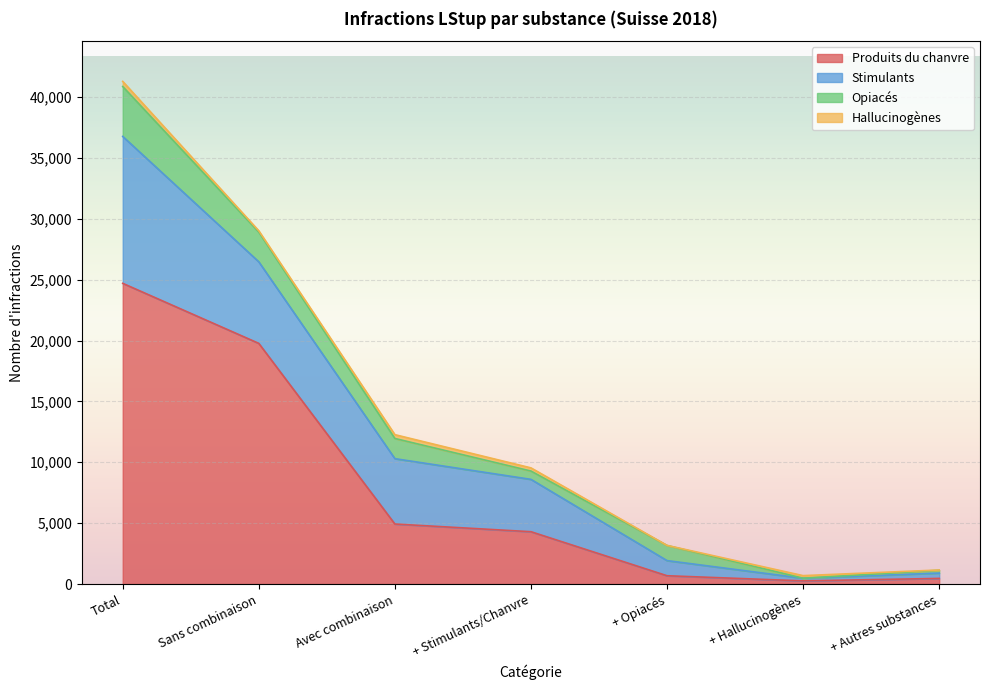

Does the chart display data point markers on the line(s)?

No